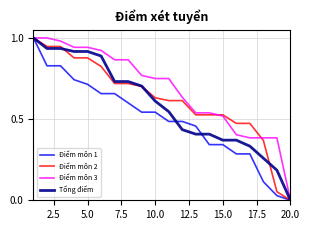

List the series in order of their overall mean, lowest first.

Điểm môn 1, Tổng điểm, Điểm môn 2, Điểm môn 3